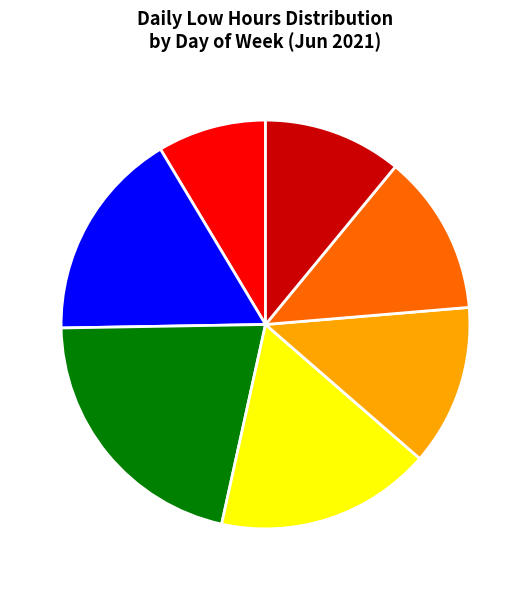

True or false: Fri accounts for 20% of the total.

False